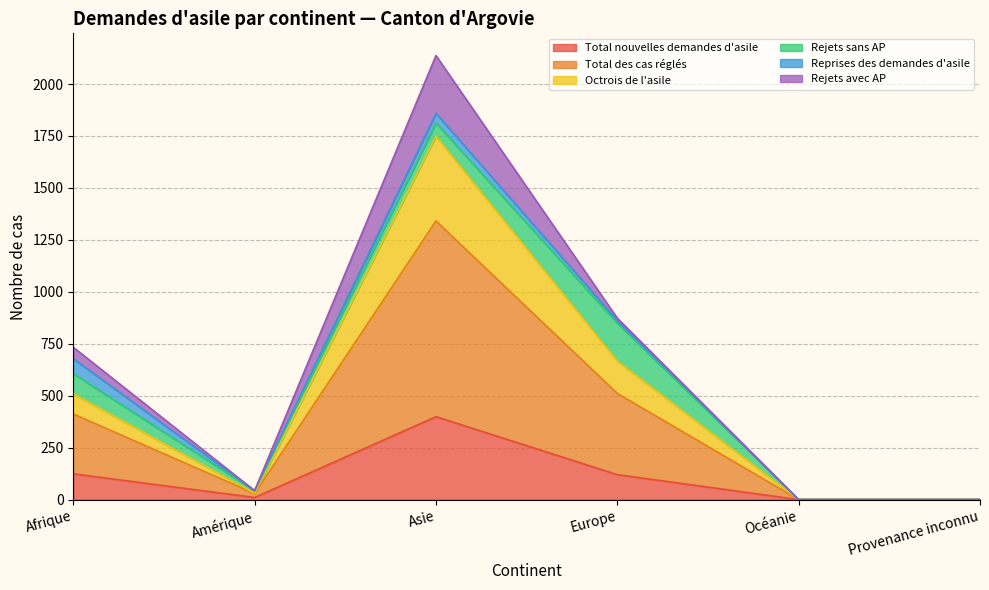

What is the label of the 6th point from the left?

Provenance inconnu